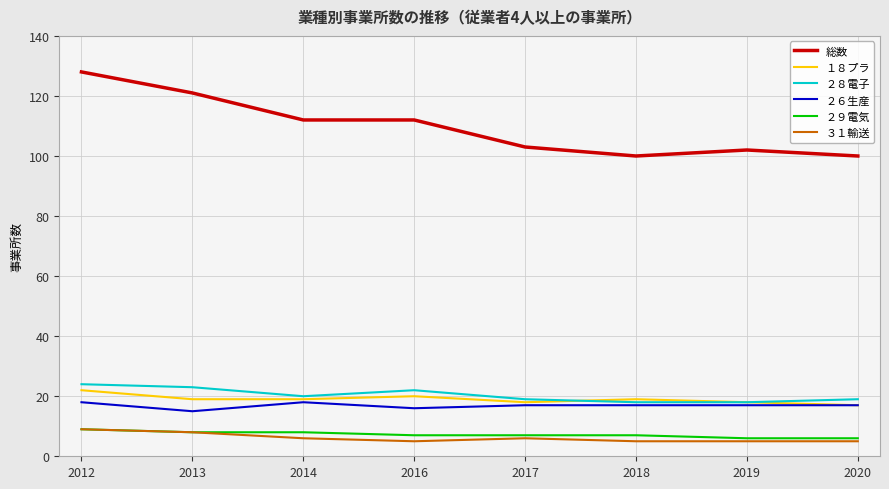

True or false: 総数 has a value of 100 at 2018.

True